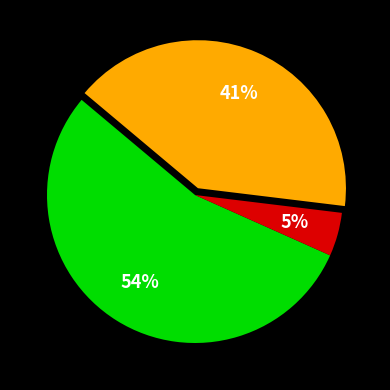

Does any single category account for the majority?

Yes